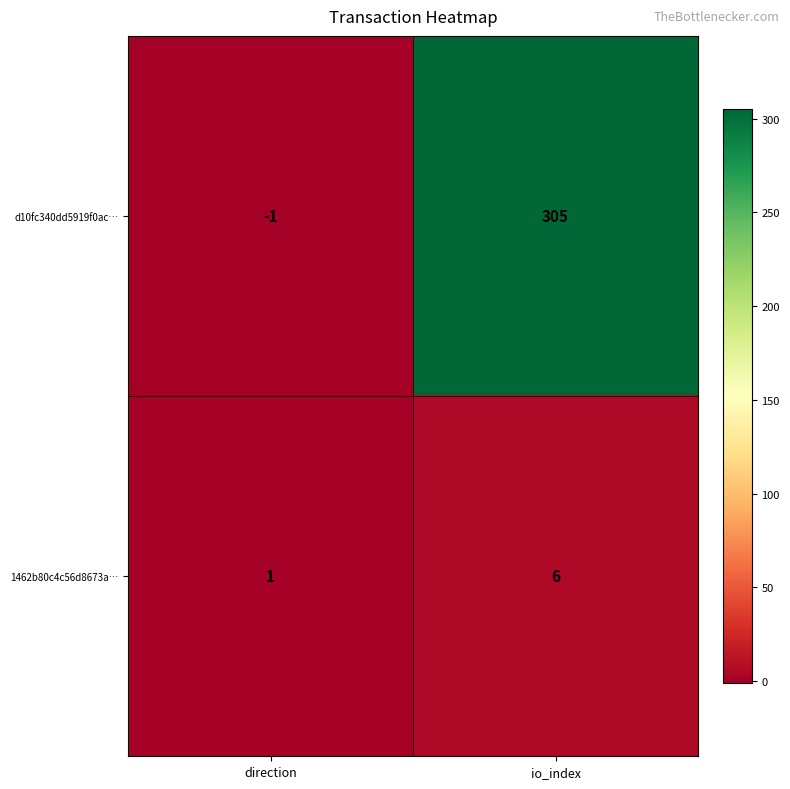

What is the sum of all d10fc340dd5919f0ac… values?

304